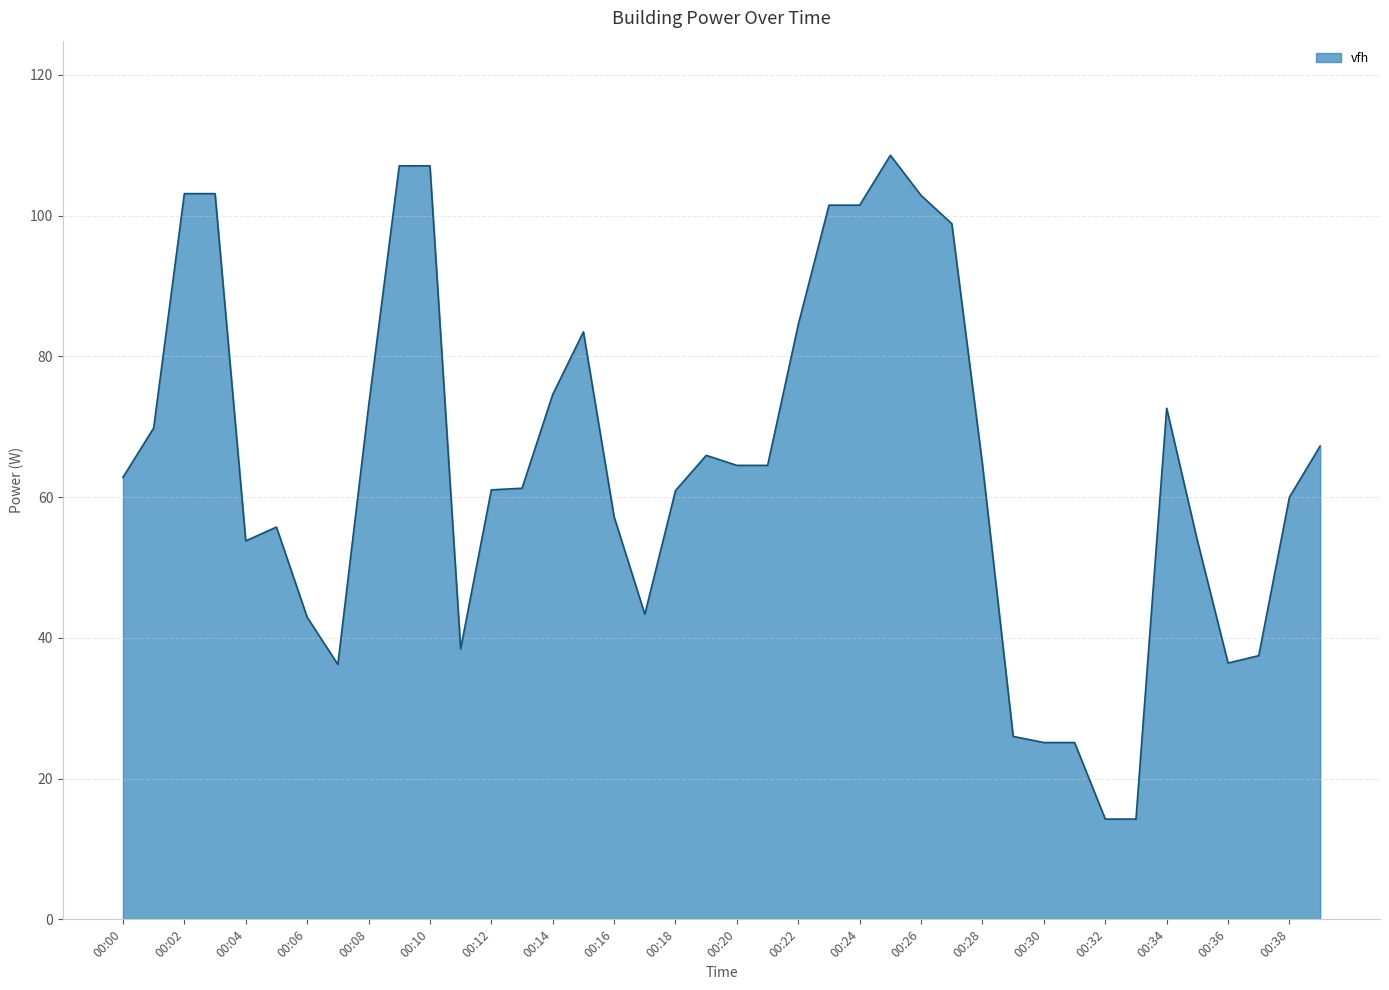

What is the difference between the maximum and minimum values?

94.3